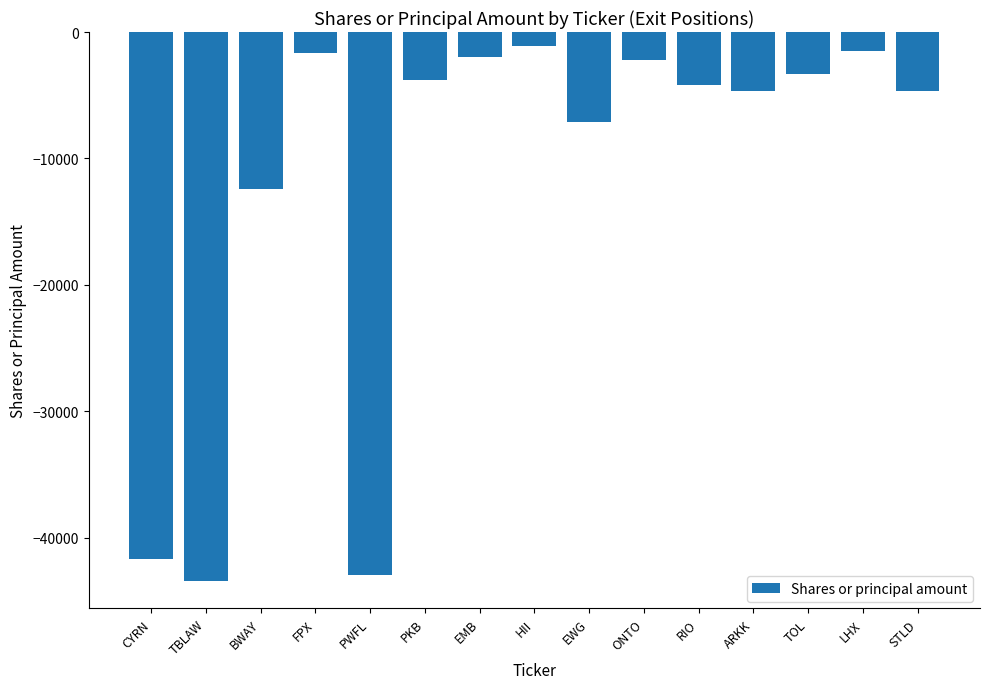

True or false: the data shows -41673 at CYRN.

True